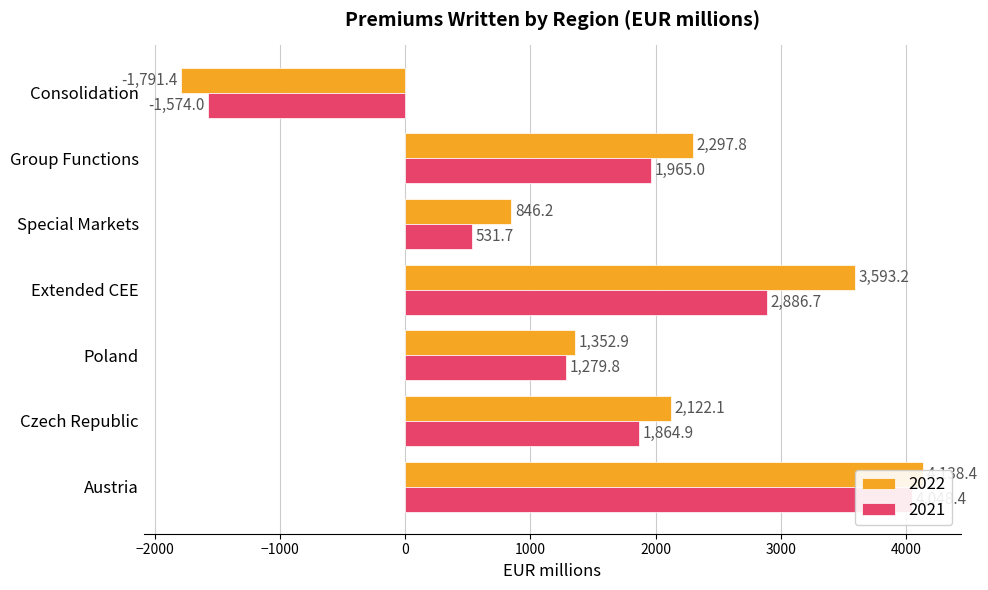

Which has a higher value, Poland or Group Functions?

Group Functions